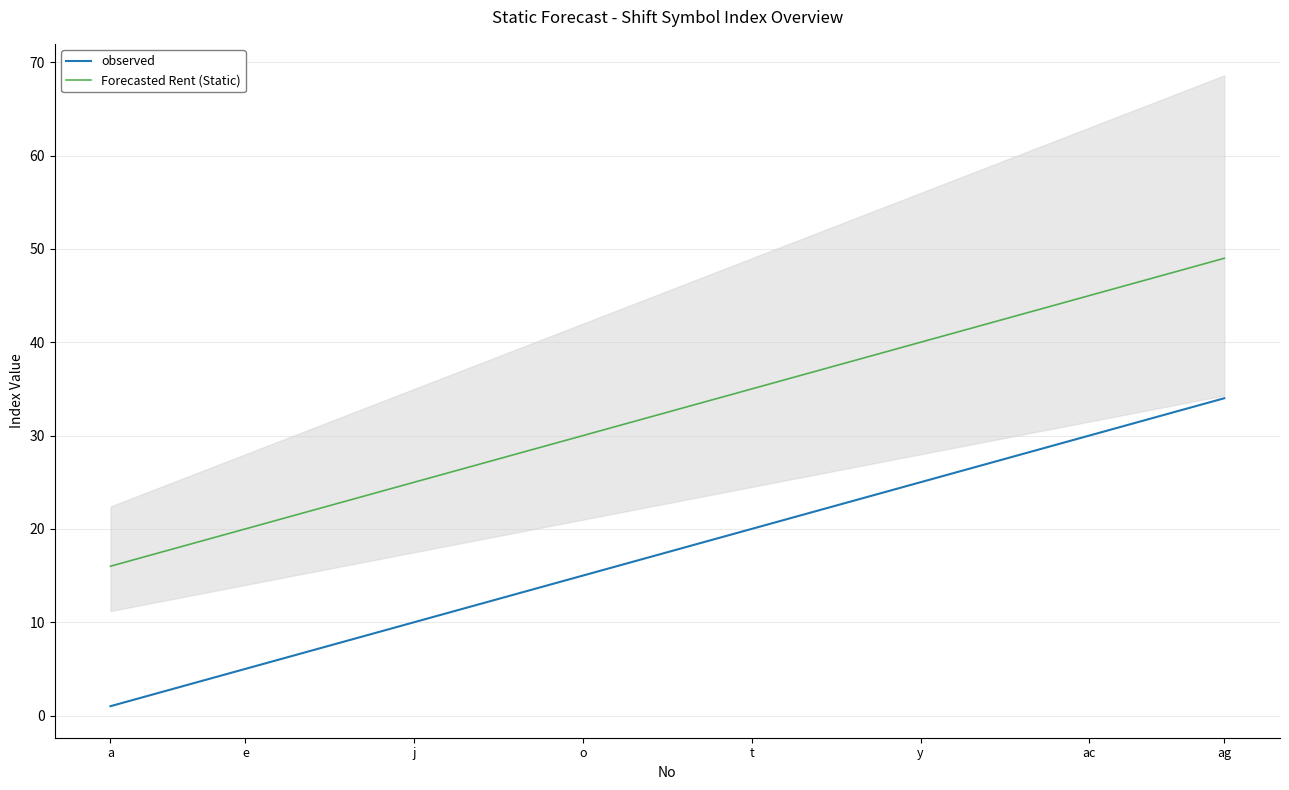

True or false: observed and Forecasted Rent (Static) intersect in this chart.

False